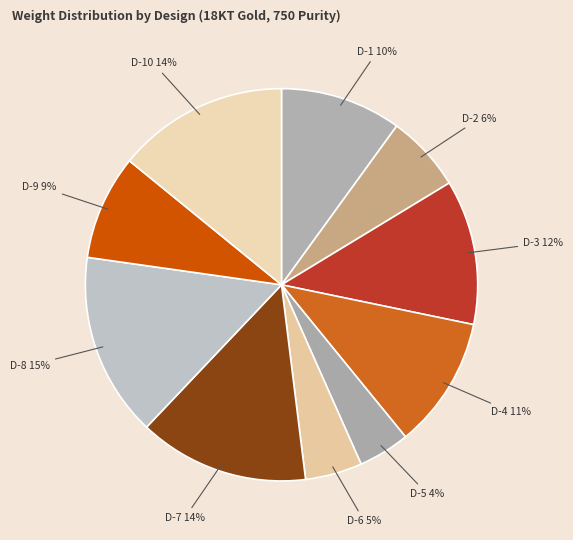

To the nearest percent, what is the average slice percentage?

10%